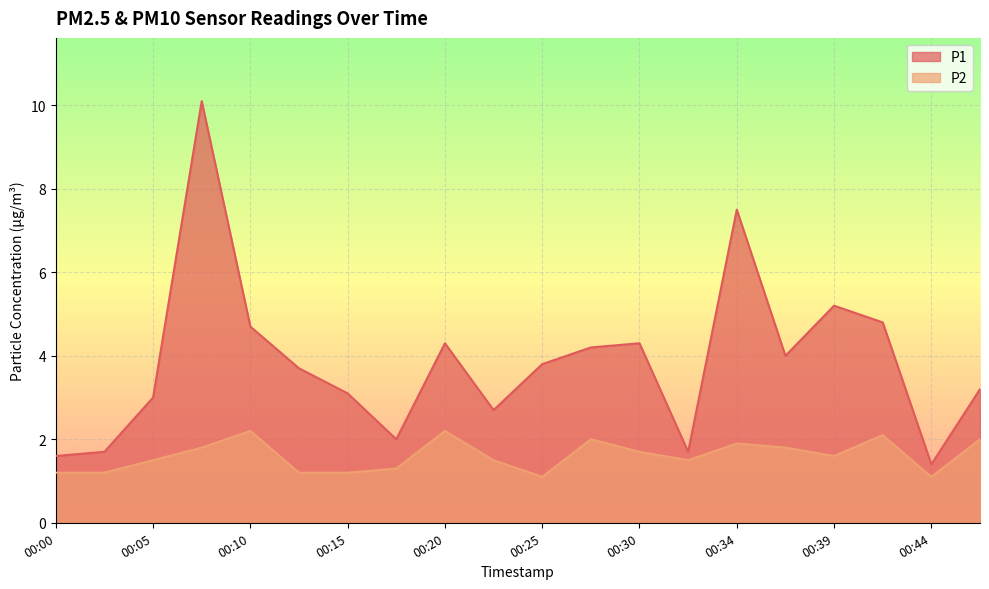

What is the difference between the P1 values at 00:30 and 00:05?

1.3